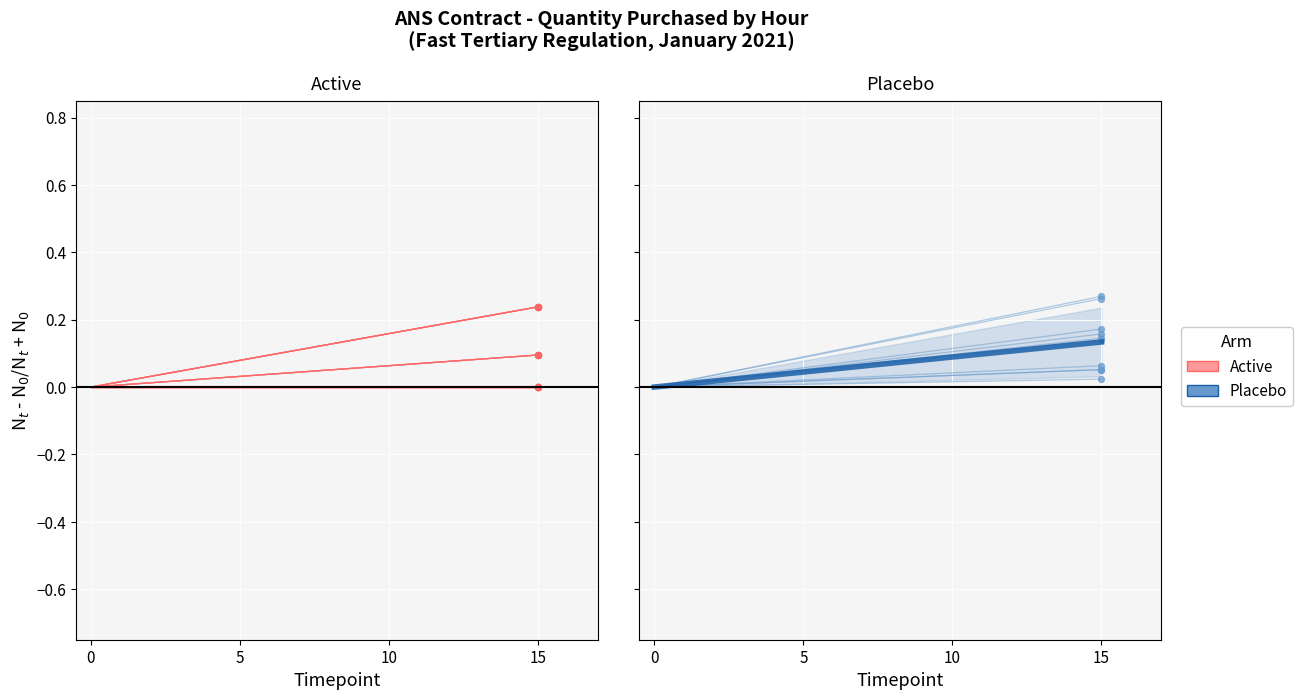

Is the value of Placebo mean at 0 greater than the value of Active at 15?

No